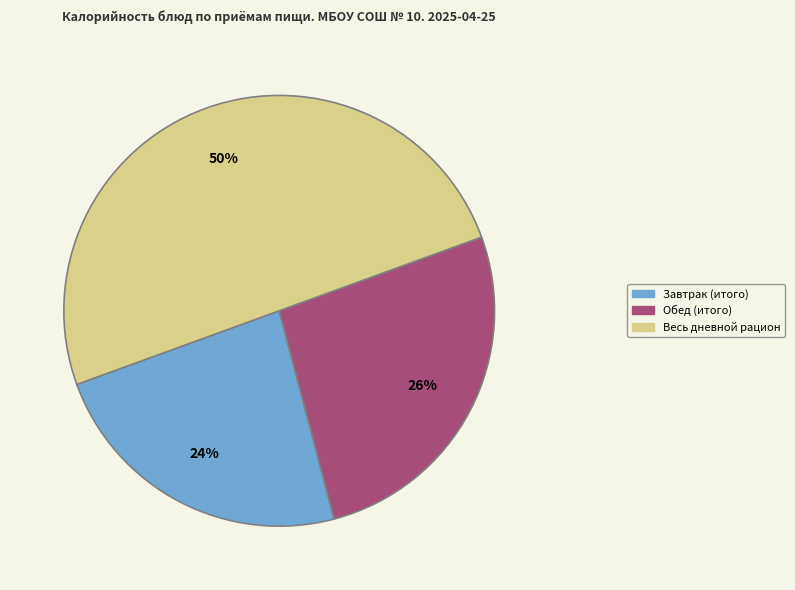

To the nearest percent, what is the difference between the largest and smallest slice percentages?

26%